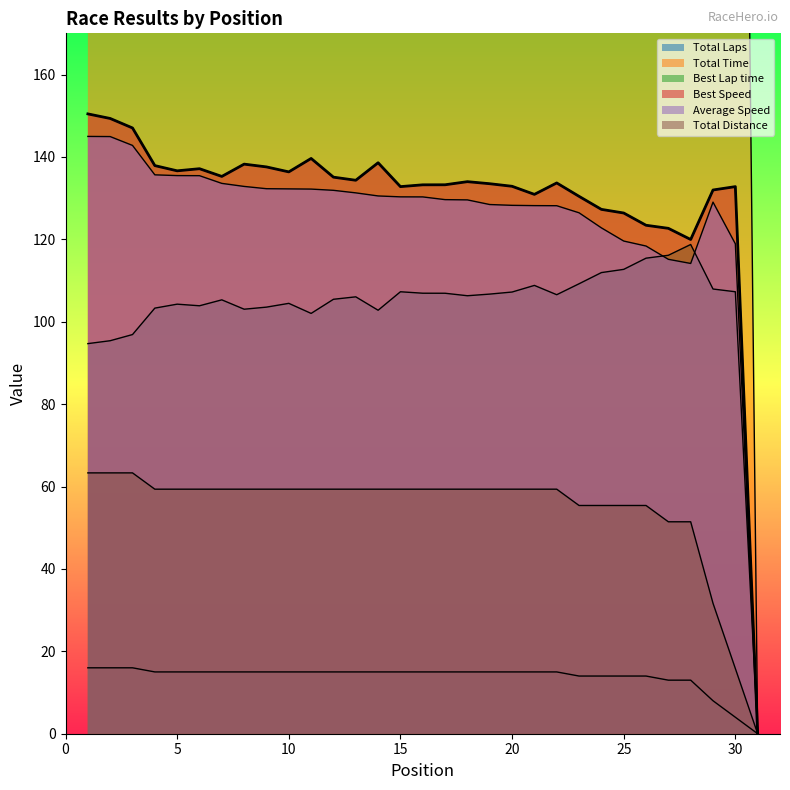

Between 15 and 9, which is larger?

15